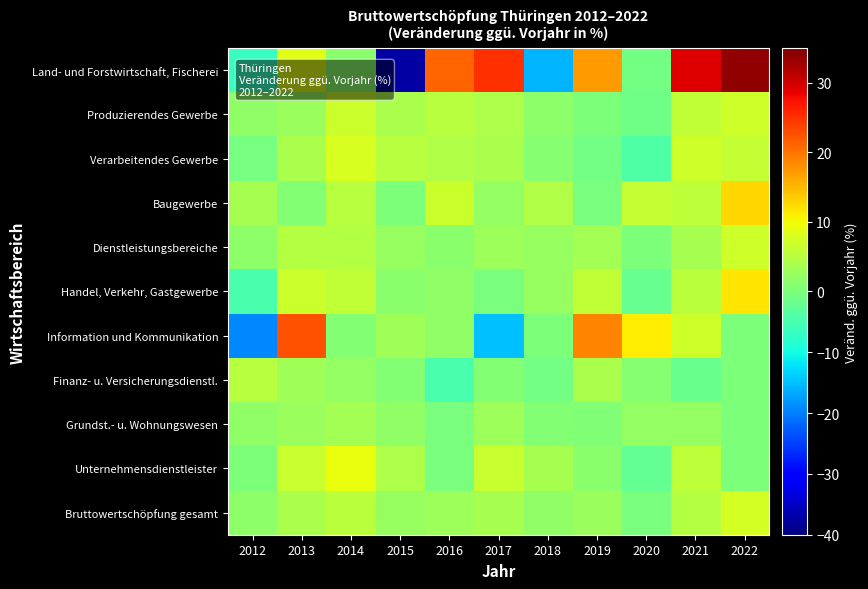

At which category is the sum across all series the highest?

2022